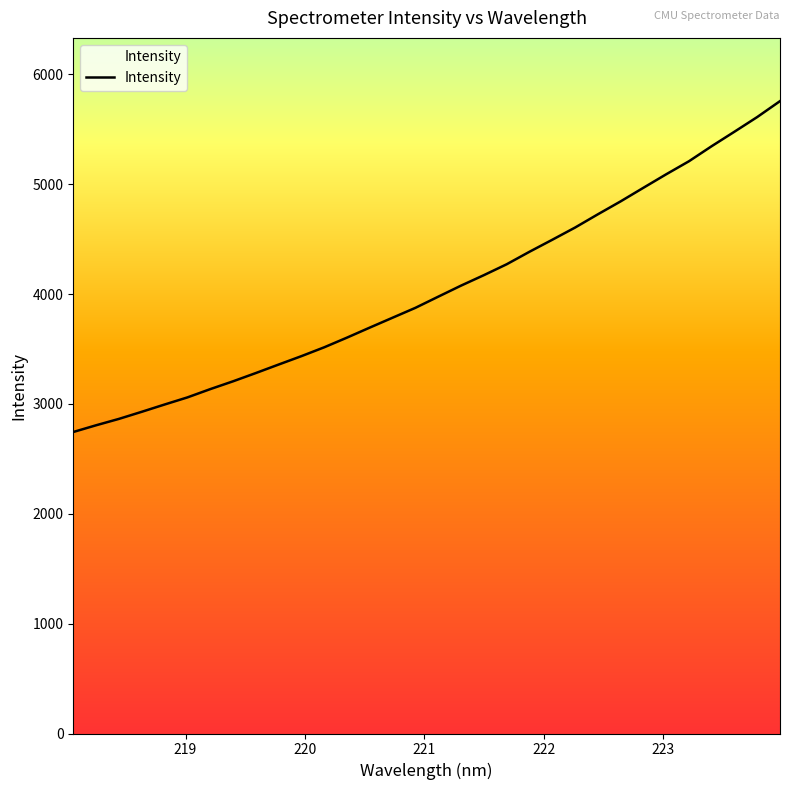

How many lines are shown in the chart?

1